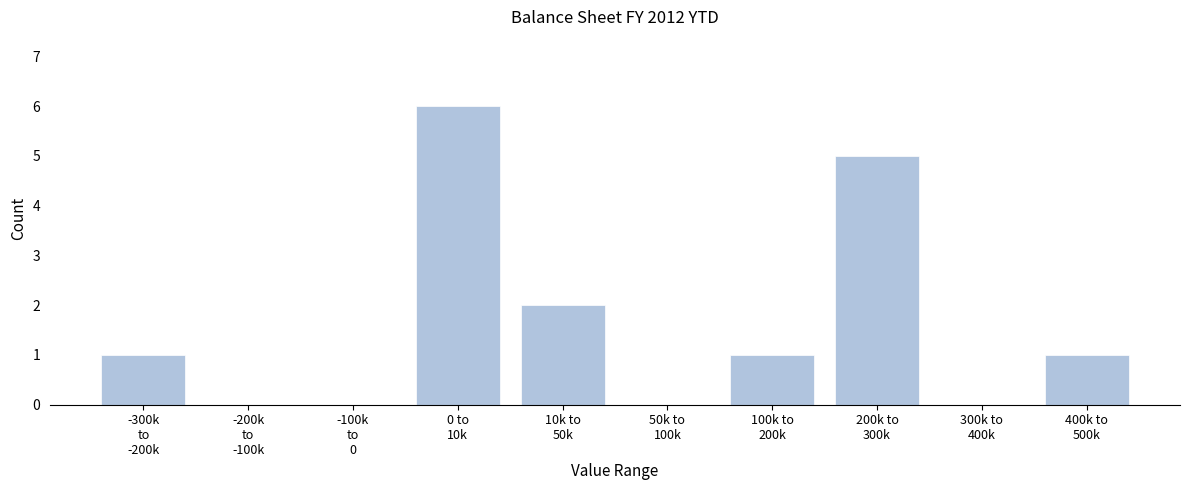

What is the maximum value shown in the chart?

6